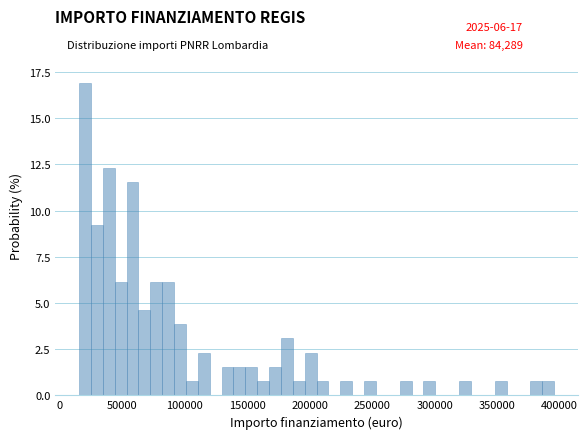

Read against the x-axis, roughly where is the centre of the tallest bar?

20000